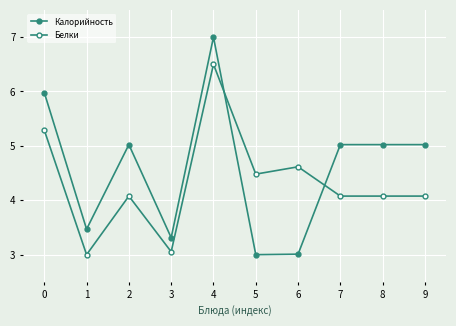

Reading right to left, what are all the values shown in this chart?

Калорийность: 5.0	5.0	5.0	3.0	3.0	7.0	3.3	5.0	3.5	6.0
Белки: 4.1	4.1	4.1	4.6	4.5	6.5	3.1	4.1	3.0	5.3